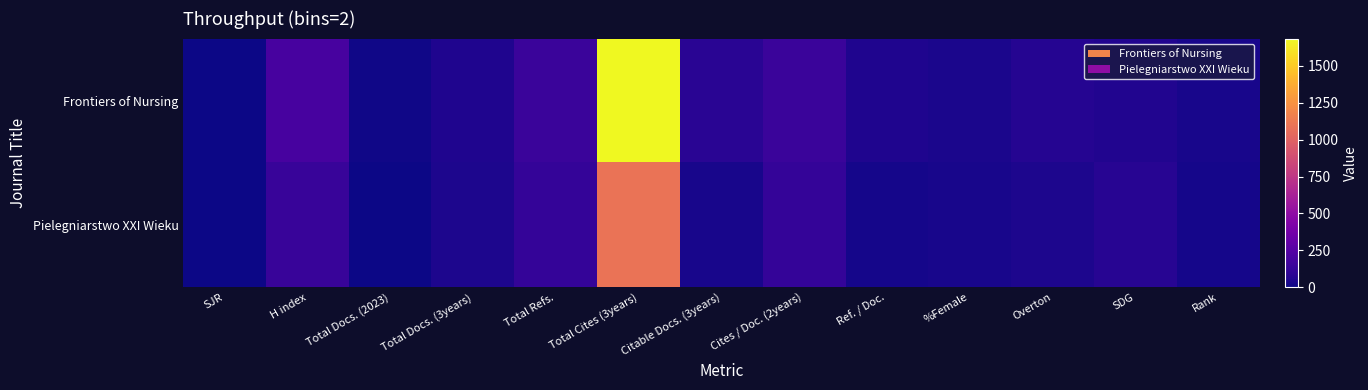

Where is Frontiers of Nursing nearest to the value 842?

H index